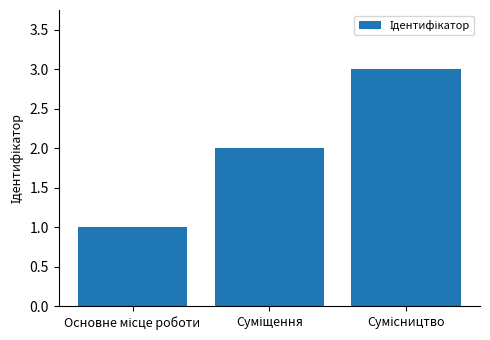

Are the bars grouped side by side (vs. stacked)?

No